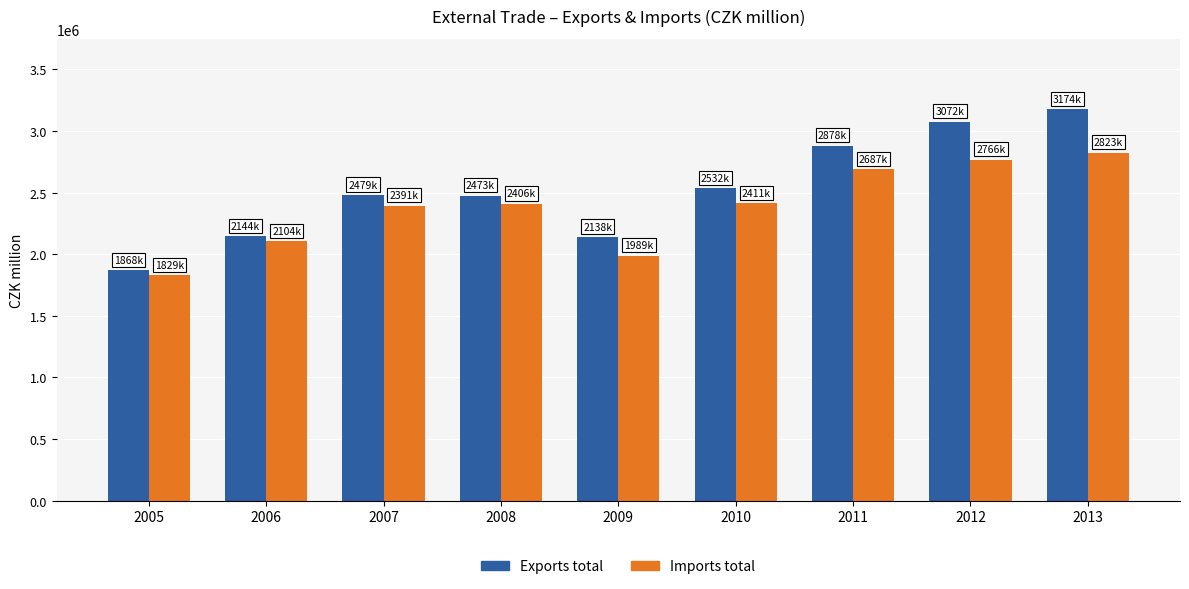

Is it true that Exports total equals 553004 at 2006?

False